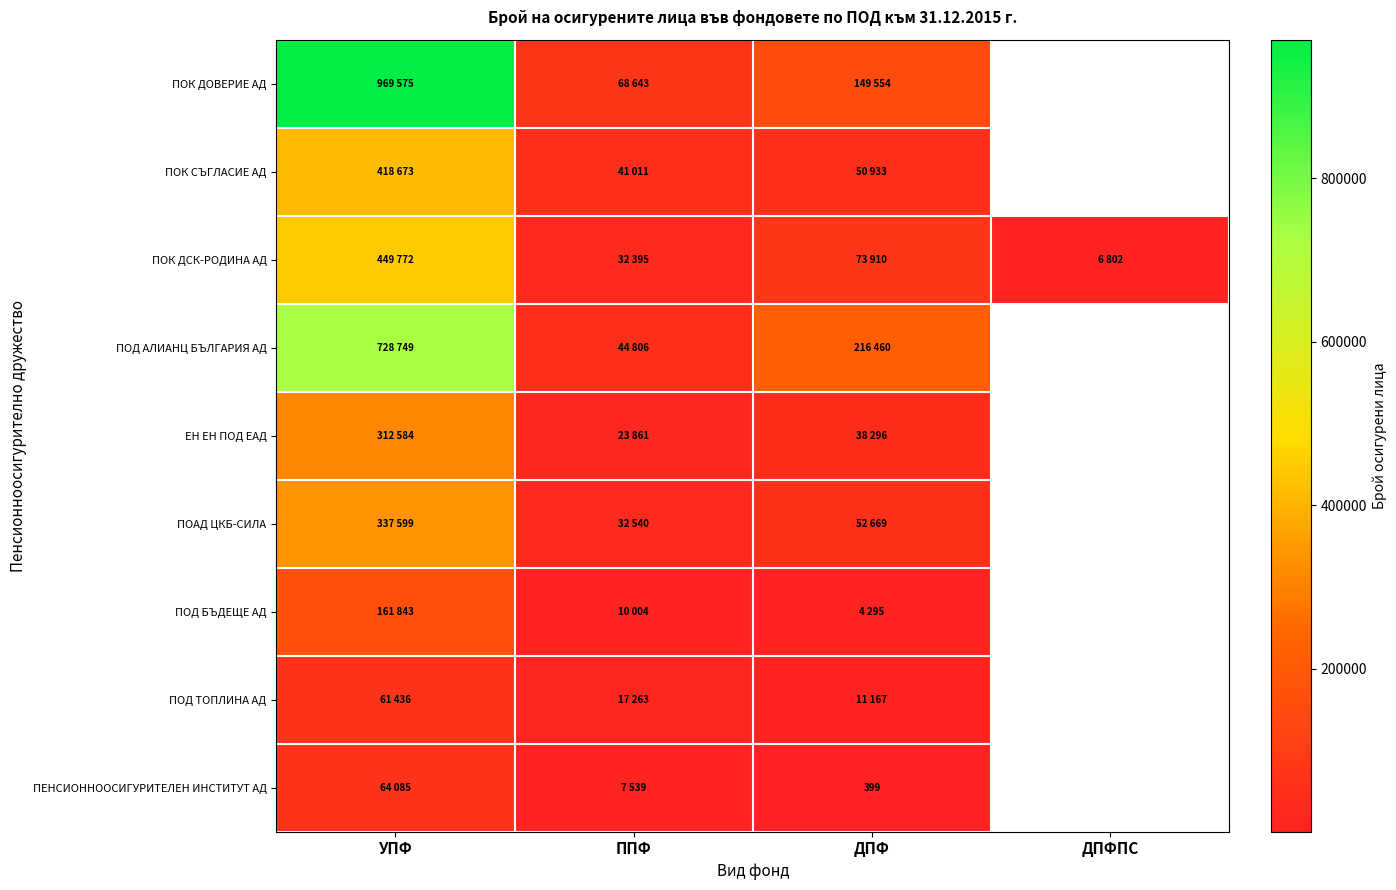

The ПОД АЛИАНЦ БЪЛГАРИЯ АД series shows 115248.6 at ДПФ. True or false?

False